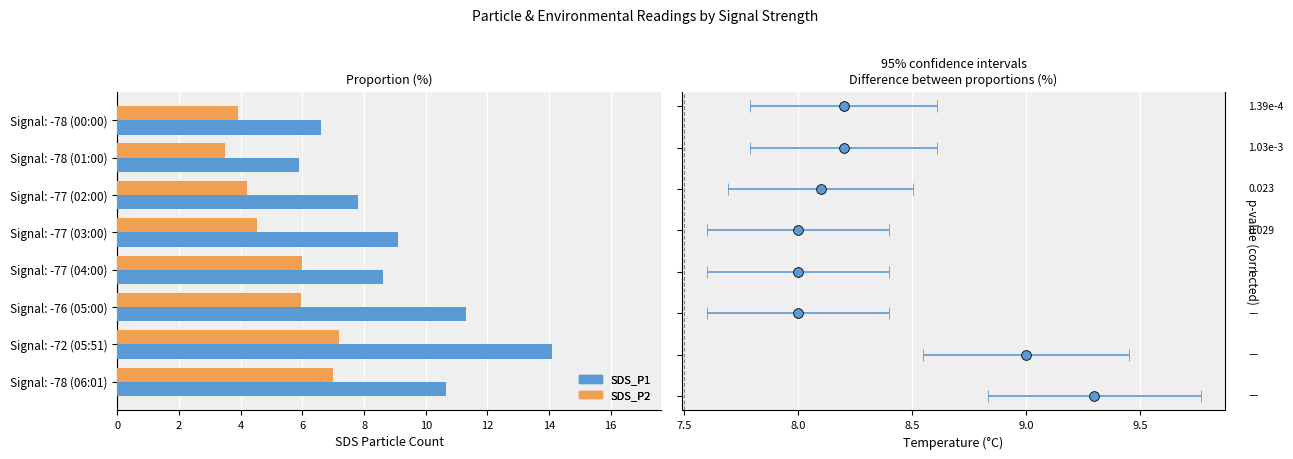

Reading right to left, what are all the values shown in this chart?

SDS_P1: 10.7	14.1	11.3	8.6	9.1	7.8	5.9	6.6
SDS_P2: 7.0	7.2	6.0	6.0	4.5	4.2	3.5	3.9